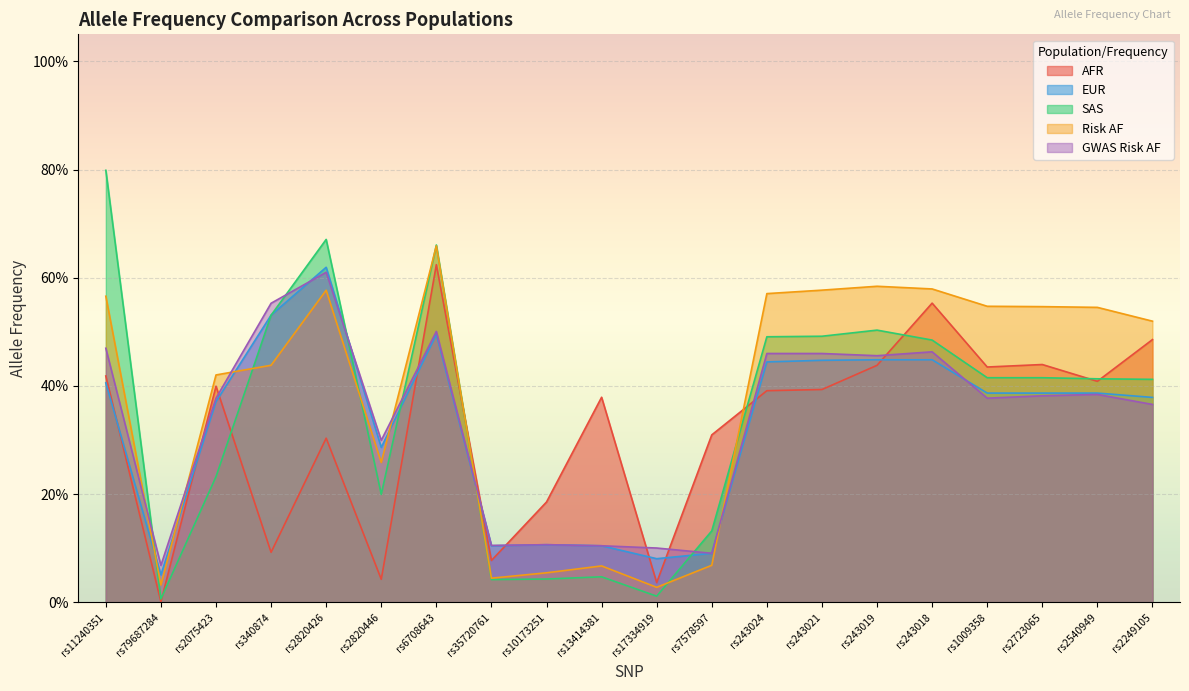

Which series has the widest spread of values?

SAS